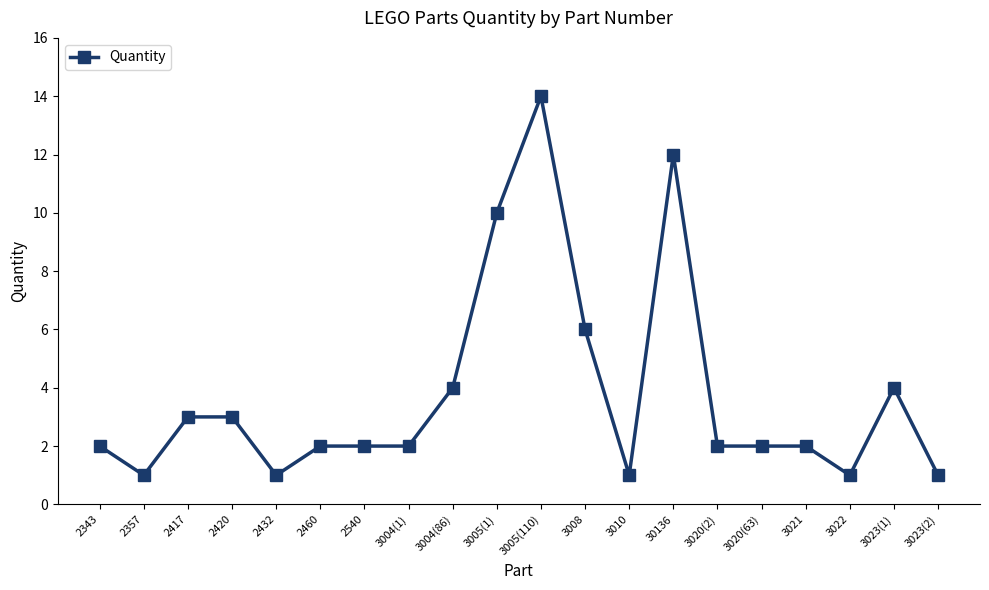

What is the smallest value displayed?

1